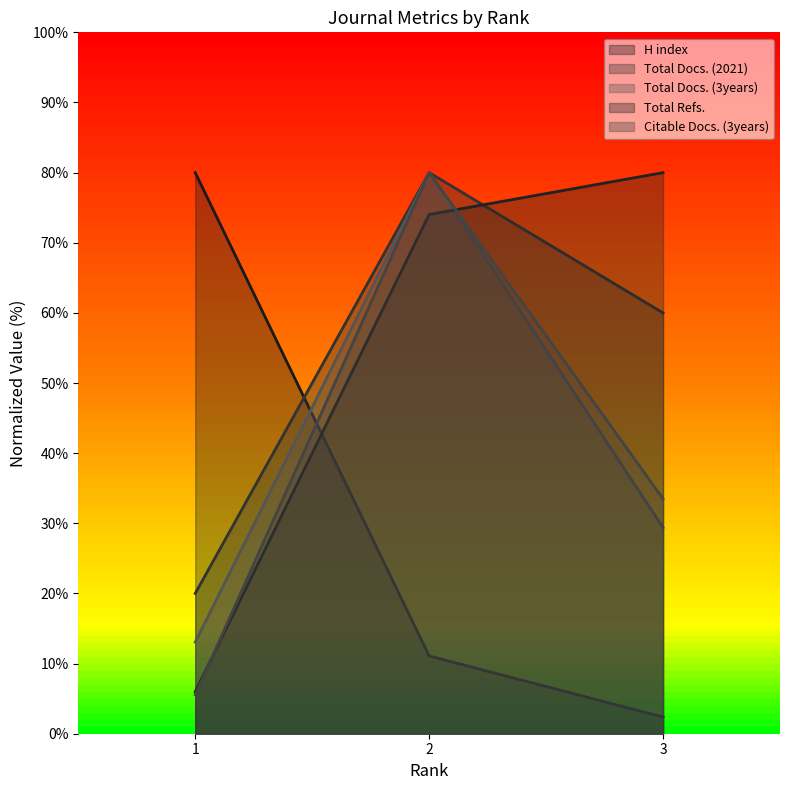

List the labels in order of Total Docs. (2021) value, smallest first.

1, 3, 2